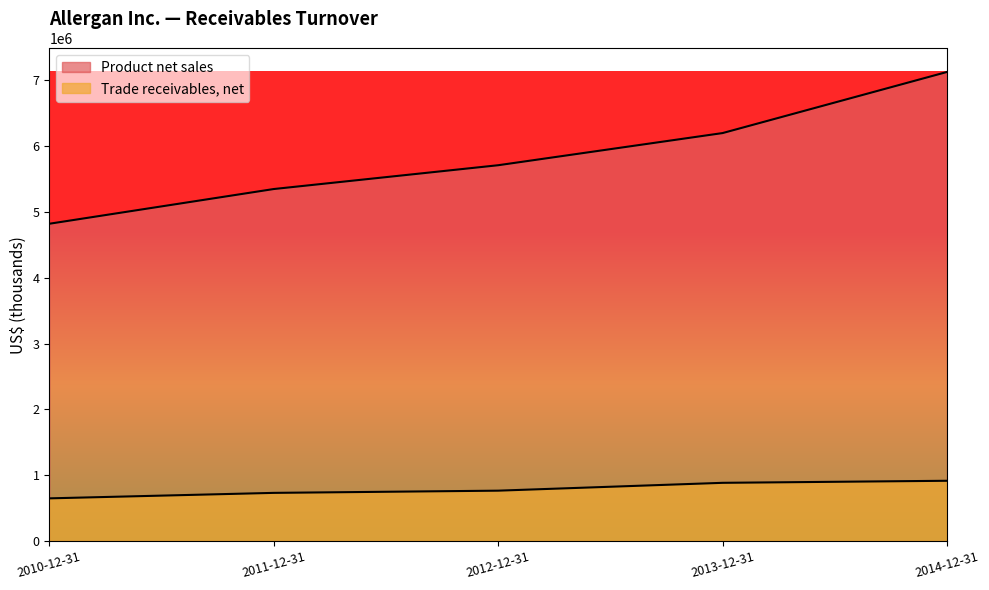

Does the chart display data point markers on the line(s)?

No